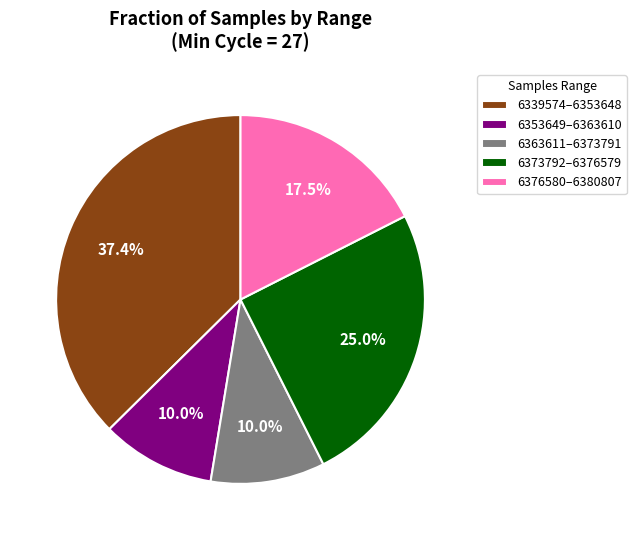

Do 6373792–6376579 and 6376580–6380807 together represent more than half of the pie?

No